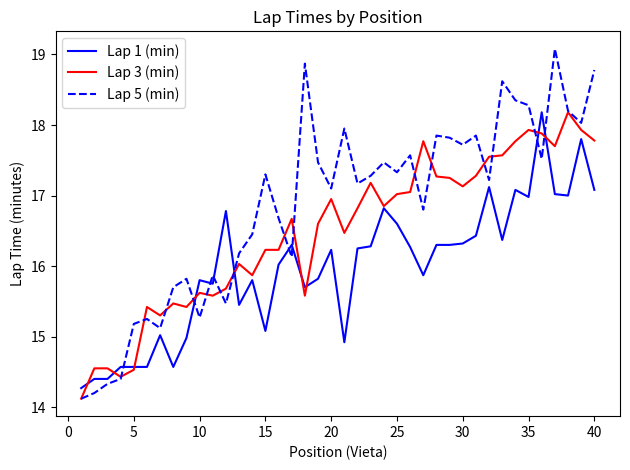

What is the greatest value displayed?

19.1